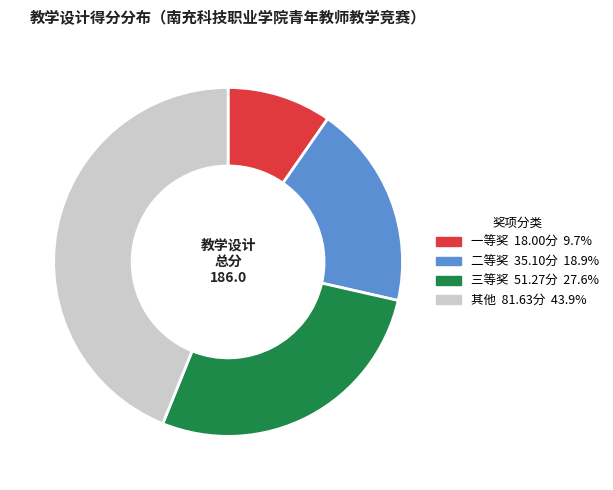

How many segments does this pie chart have?

4